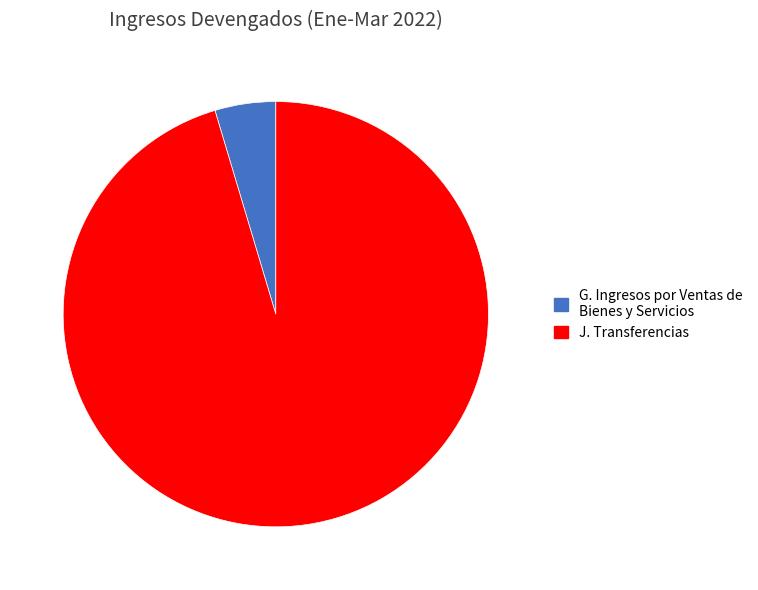

How many slices are in this pie chart?

2